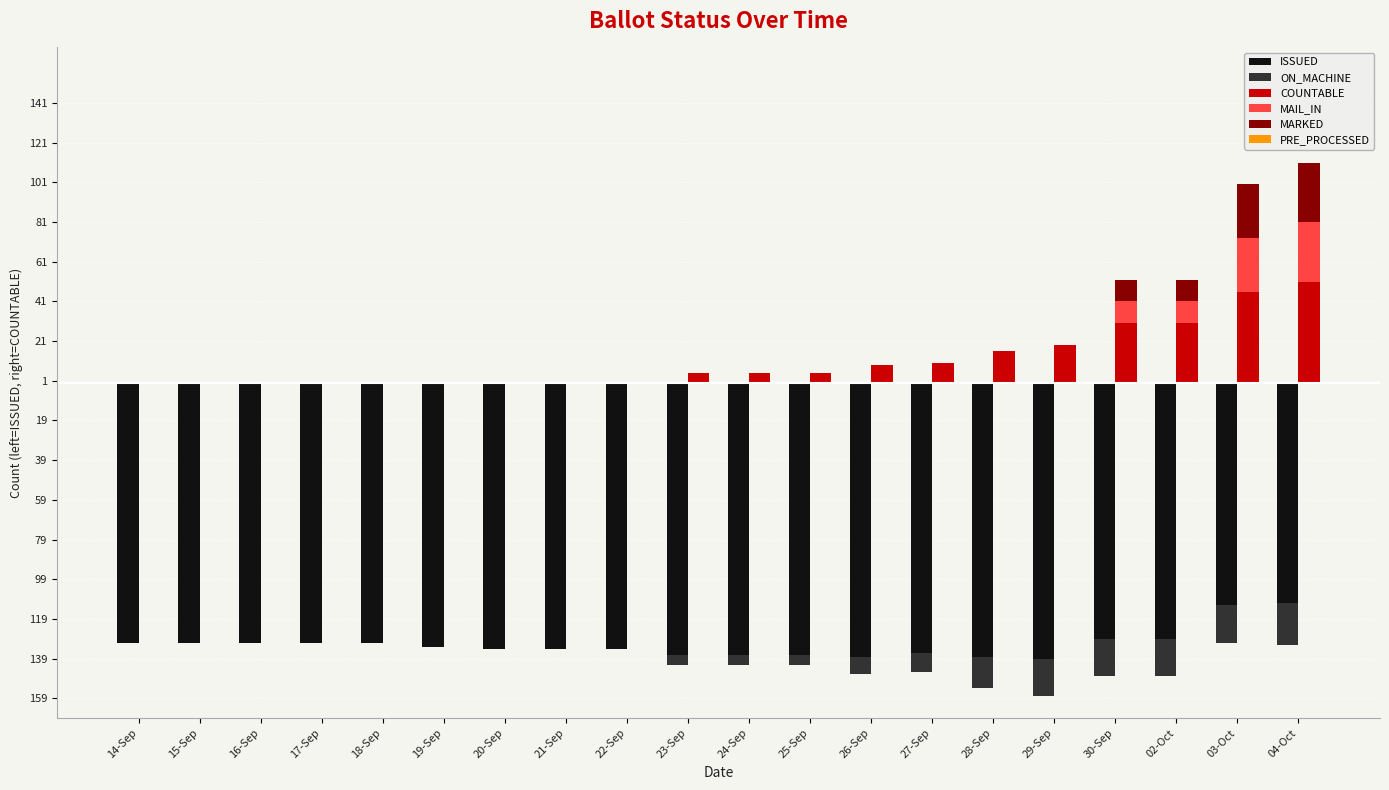

The value of PRE_PROCESSED at 28-Sep is 0. True or false?

True